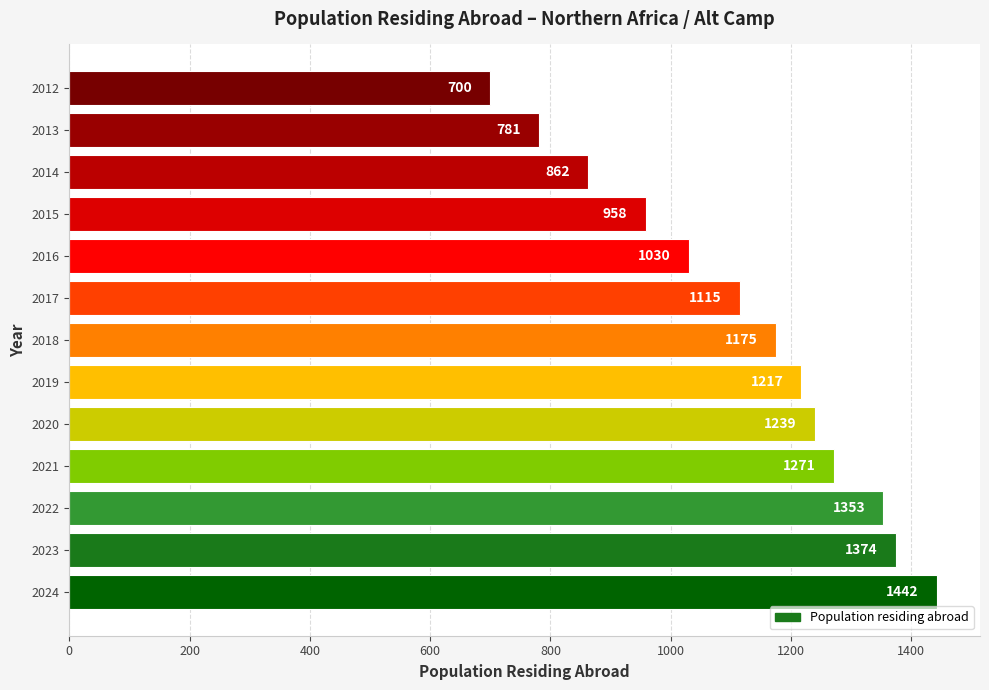

What is the difference between the maximum and minimum values?

742